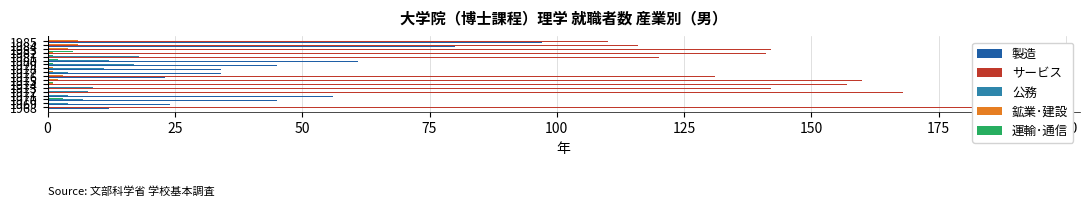

Reading left to right, list all the values displayed in this chart.

製造: 12	24	45	56	44	41	53	55	23	34	34	45	61	73	70	77	80	97
サービス: 193	193	153	179	168	142	157	160	131	157	111	153	171	120	141	142	116	110
公務: 0	4	7	4	8	9	7	4	3	4	11	17	12	18	11	4	9	27
鉱業･建設: 0	0	0	3	0	2	1	2	3	1	1	3	3	5	1	4	6	6
運輸･通信: 0	1	3	0	0	0	1	3	2	1	0	1	2	1	5	0	1	3